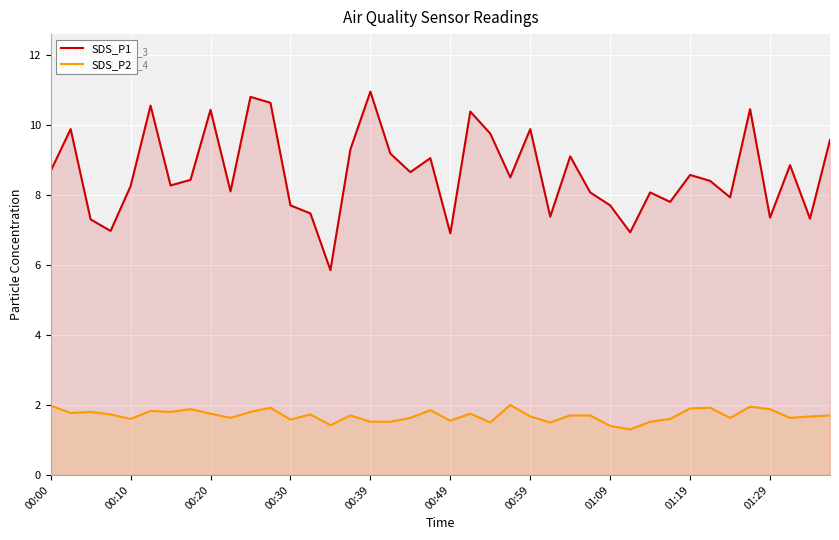

How many distinct data groups are displayed?

2